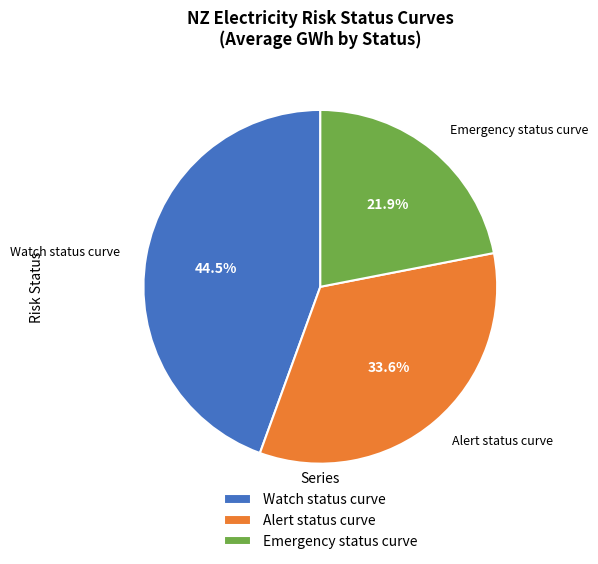

Count the number of slices in the pie.

3